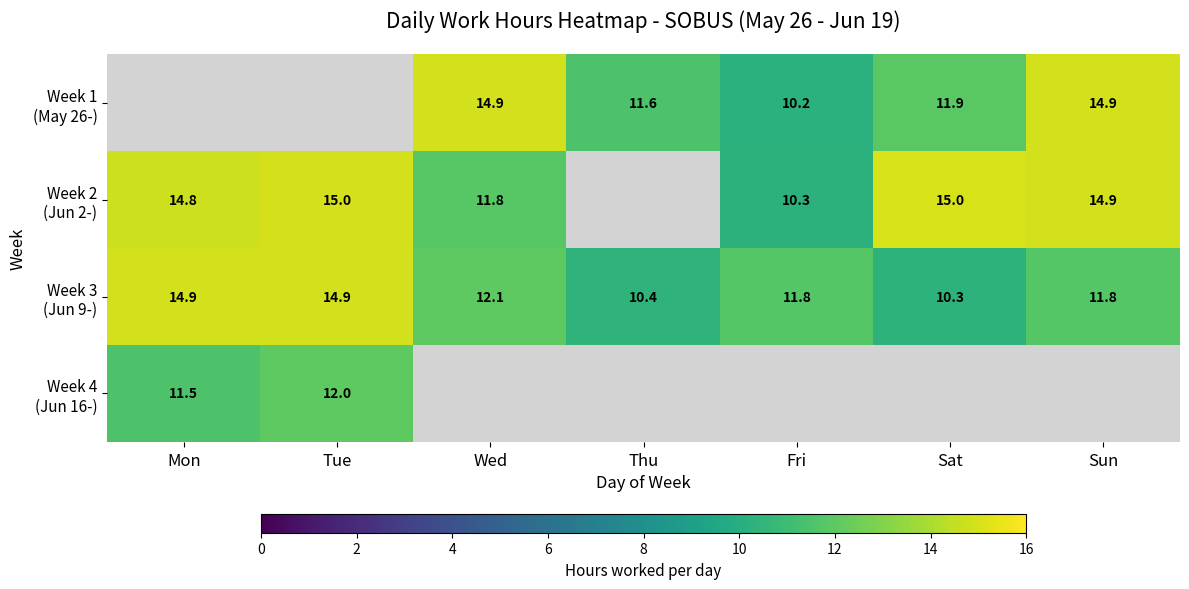

Count the number of data series in this chart.

4